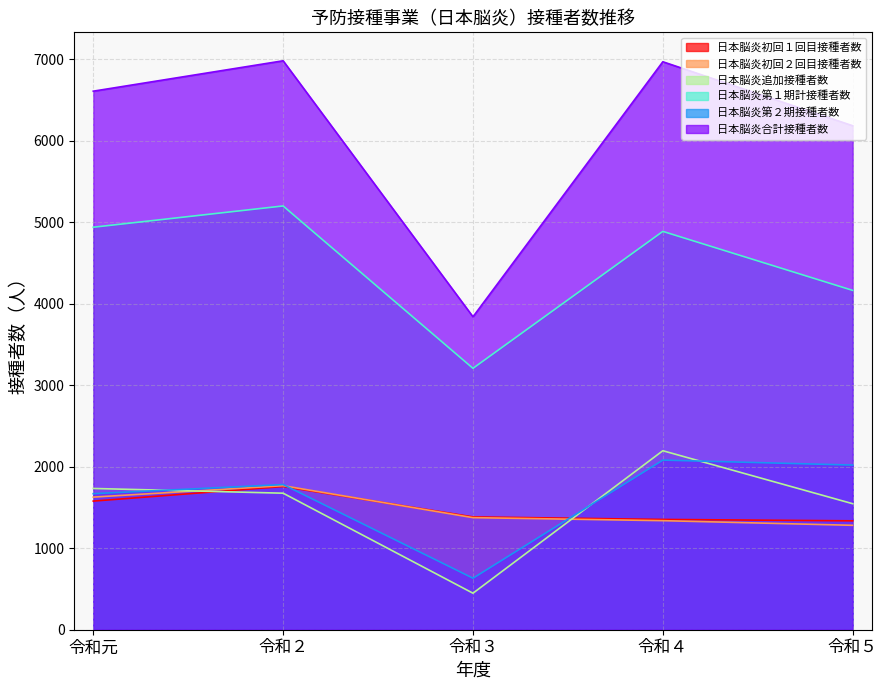

What is the lowest value of the 日本脳炎第１期計接種者数 series?

3207